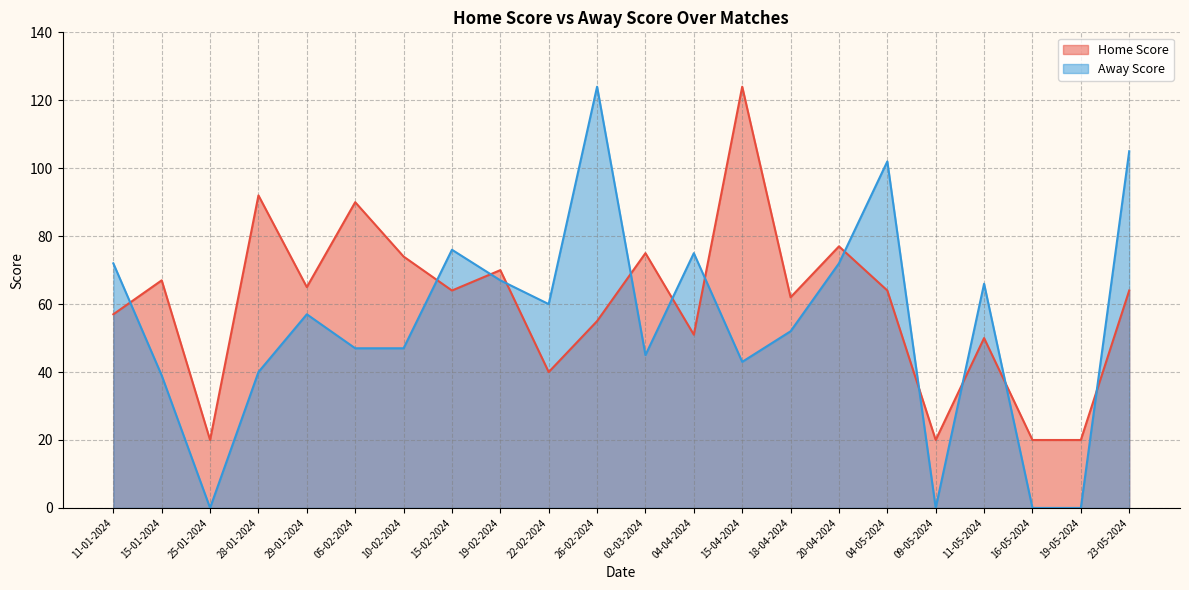

Is it true that Away Score equals 80 at 29-01-2024?

False